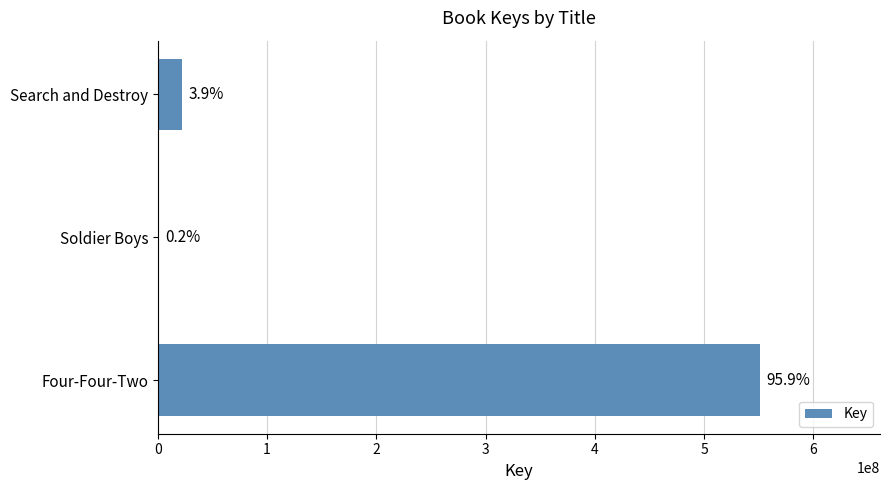

Are the bars horizontal?

Yes